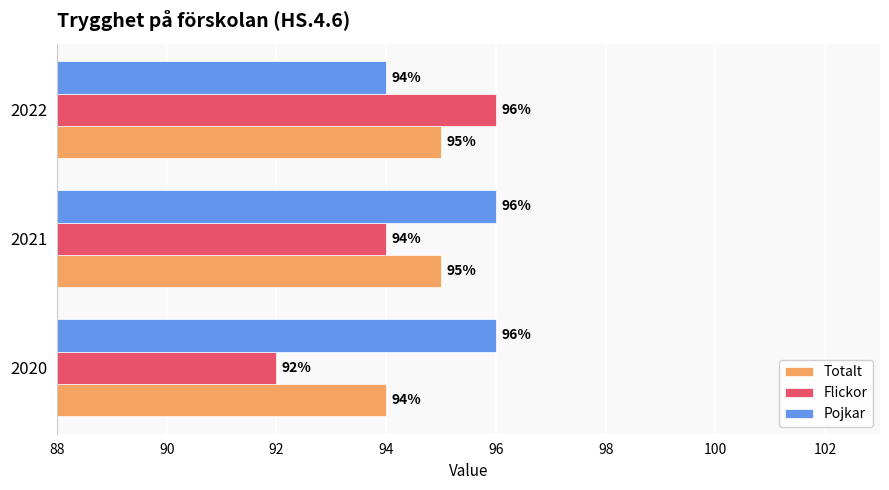

Between 2020 and 2021, which series saw the biggest shift?

Flickor